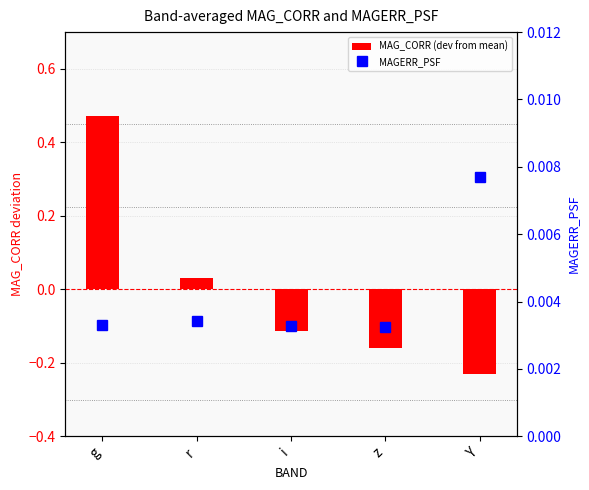

Reading right to left, transcribe all the data shown in this chart.

MAG_CORR (dev from mean): -0.2	-0.2	-0.1	0.0	0.5
MAGERR_PSF: 0.0	0.0	0.0	0.0	0.0